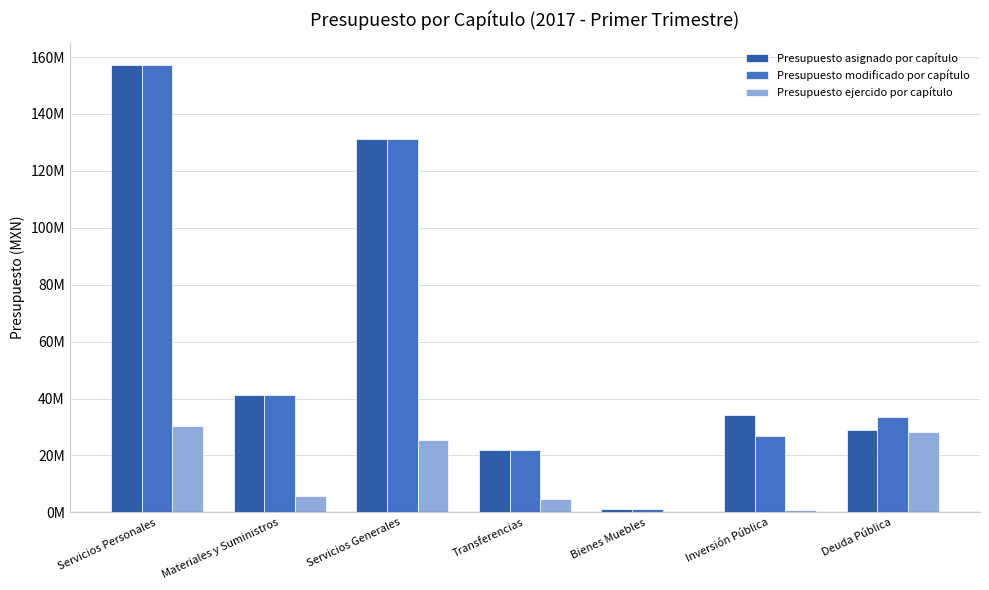

Are the bars grouped side by side (vs. stacked)?

Yes